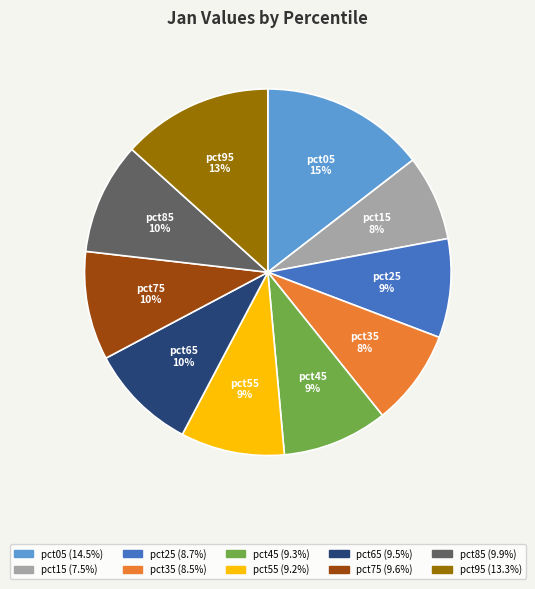

To the nearest percent, what portion does pct35 represent?

8%